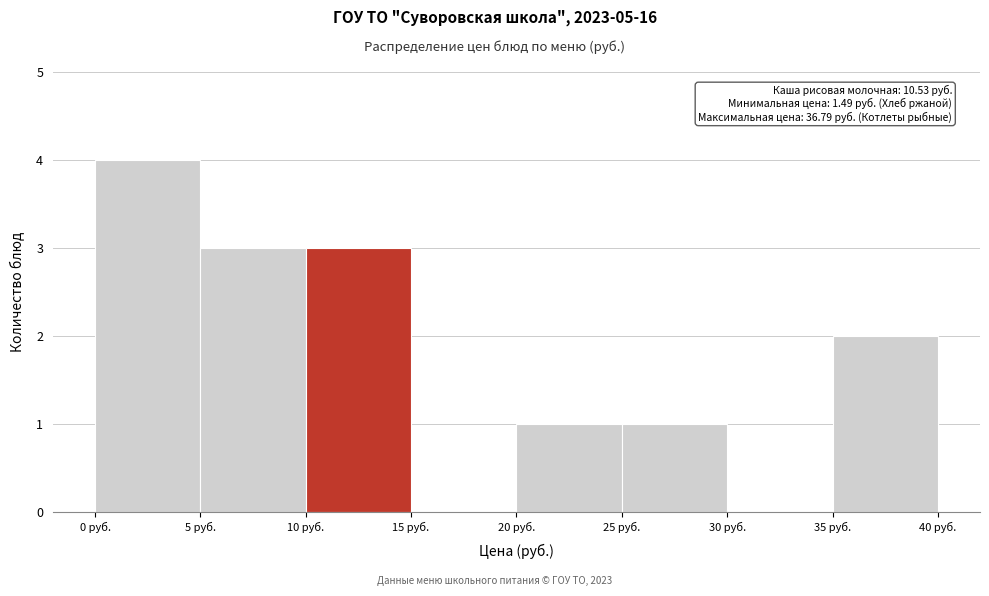

Over which range of the x-axis is the bar tallest?

0 to 5